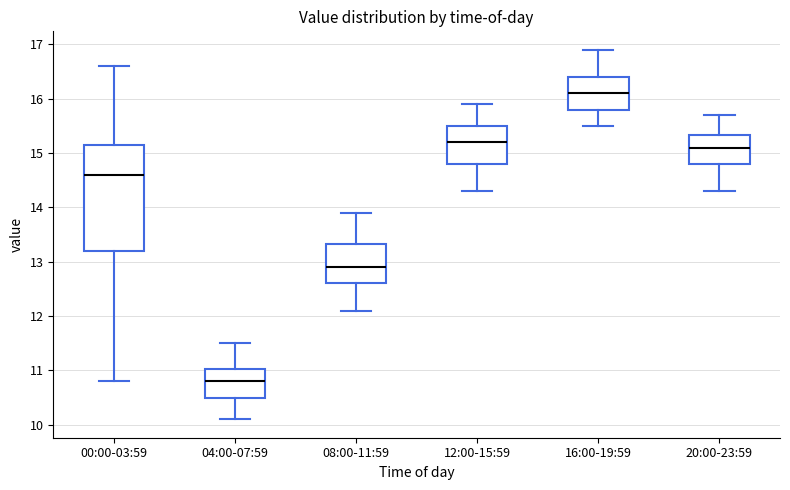

Where is the upper edge of the box for 20:00-23:59 on the y-axis? The values are not printed on the chart, so give them approximately, as read against the axis.

15.3